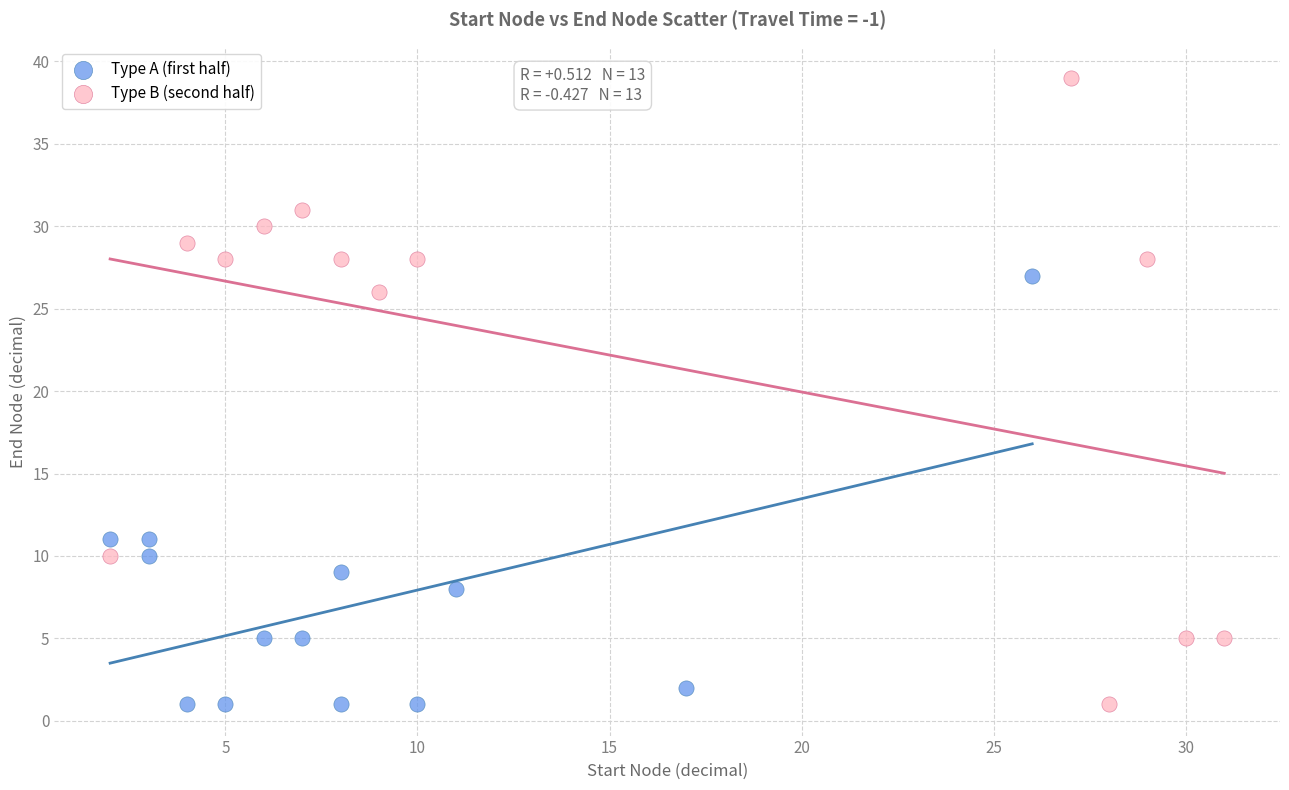

Which series reaches the maximum Y coordinate?

Type B (second half)